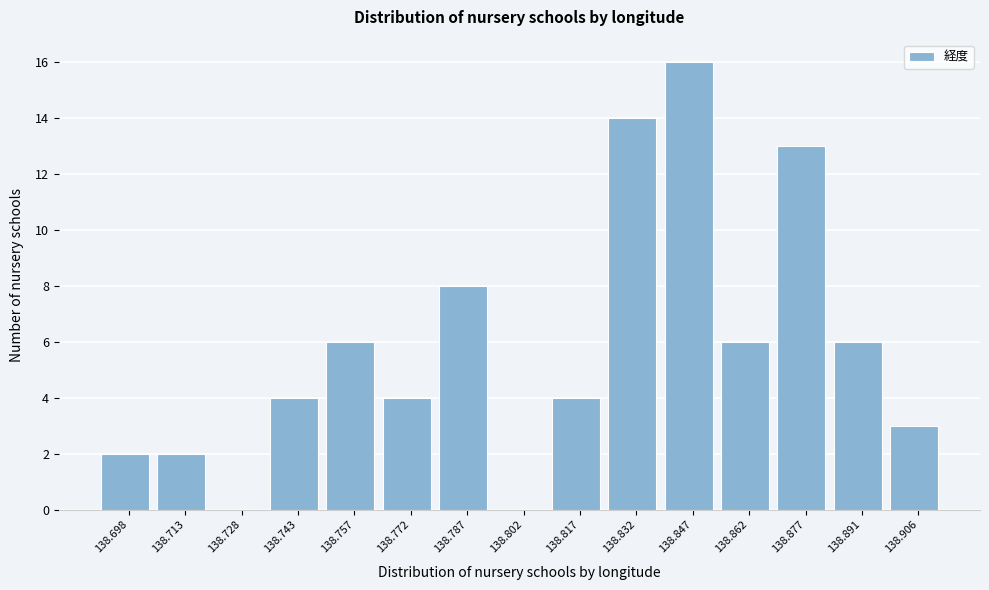

Reading left to right, list all the values displayed in this chart.

138.698=2	138.713=2	138.728=0	138.743=4	138.757=6	138.772=4	138.787=8	138.802=0	138.817=4	138.832=14	138.847=16	138.862=6	138.877=13	138.891=6	138.906=3